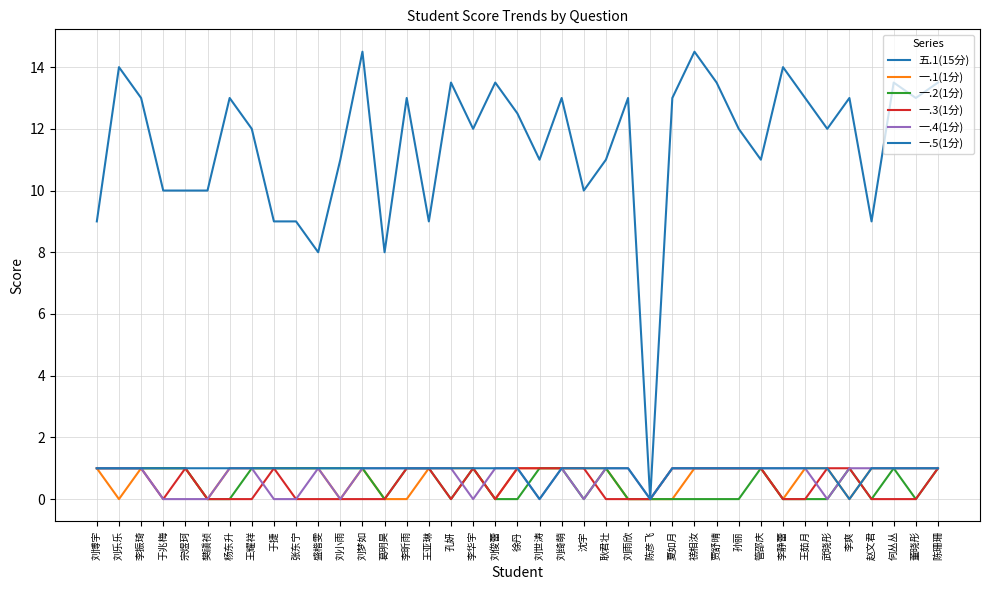

At which category does the chart reach its peak across all series?

刘梦如